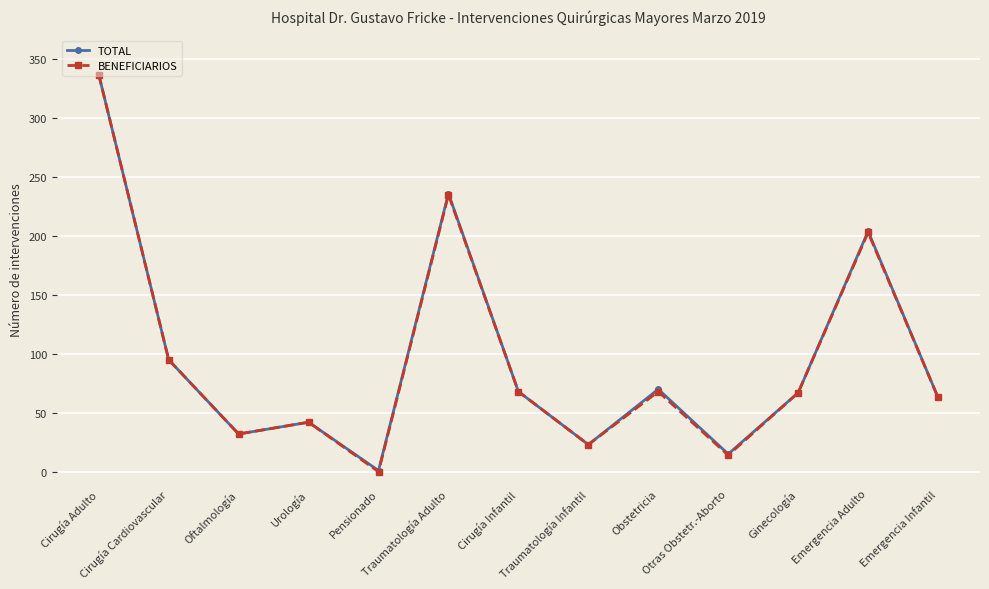

What position from the right is Oftalmología?

11